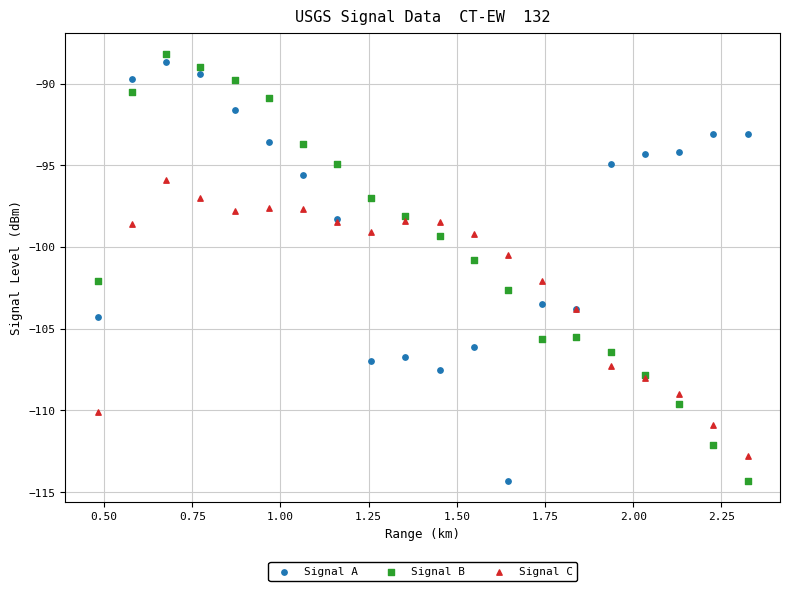

What is the X range (max minus min) for the scatter plot?

1.8